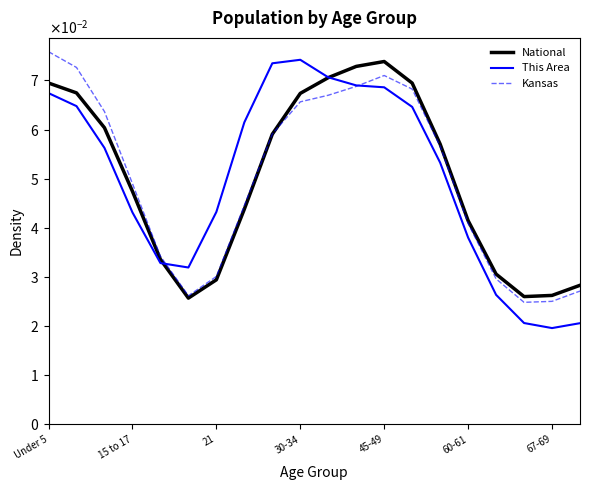

Does the chart display data point markers on the line(s)?

No